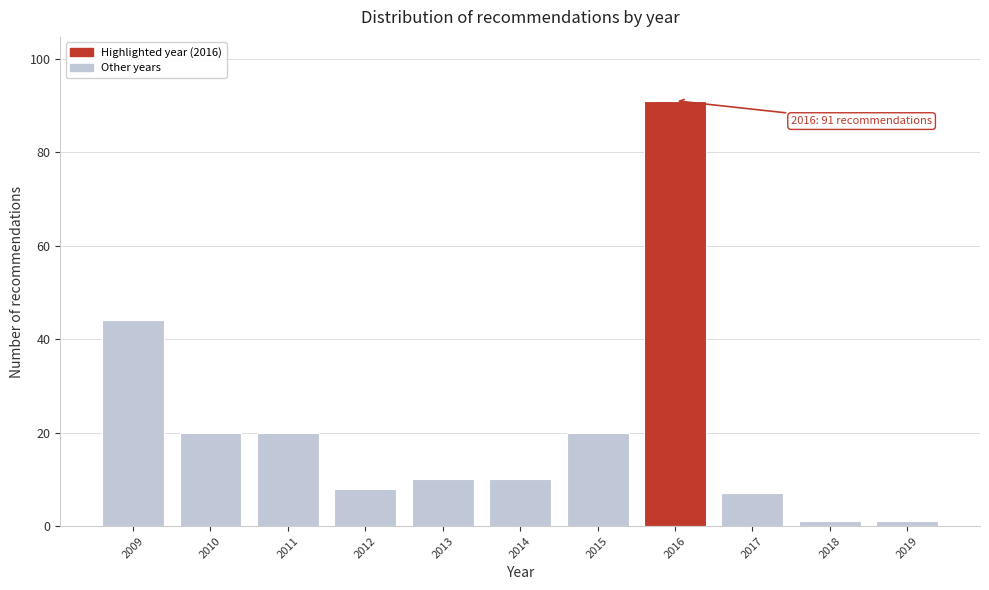

Reading left to right, transcribe all the data shown in this chart.

44	20	20	8	10	10	20	91	7	1	1